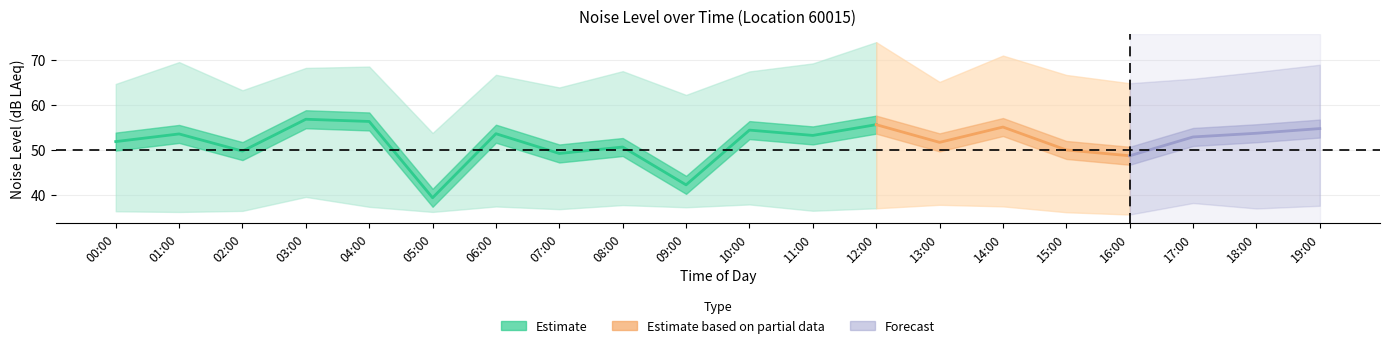

Reading left to right, extract all data points from this chart.

noise_LAeq: 51.9	53.6	49.8	56.8	56.3	39.4	53.6	49.2	50.7	42.3	54.4	53.2	55.6	51.7	55.1	50.0	48.7	52.9	53.7	54.8
noise_LA_max: 64.7	69.5	63.3	68.2	68.5	53.8	66.7	63.9	67.5	62.2	67.5	69.2	74.0	65.1	71.0	66.7	64.8	65.8	67.3	68.9
noise_LA_min: 36.4	36.2	36.5	39.6	37.4	36.2	37.5	36.9	37.8	37.3	37.9	36.5	37.1	37.8	37.5	36.2	35.7	38.2	37.0	37.6